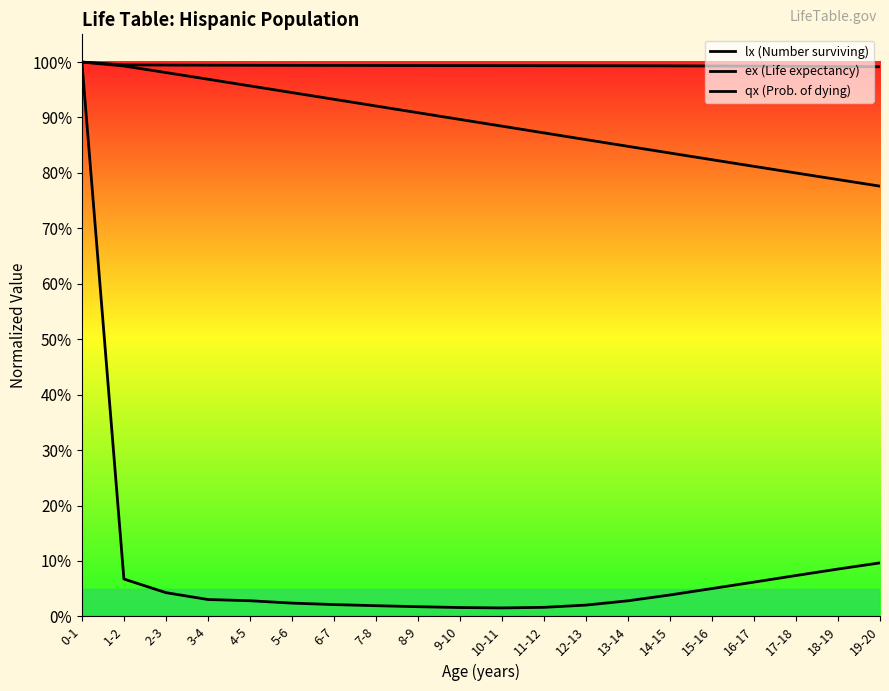

Is it true that ex (Life expectancy) equals 0.8 at 16-17?

True